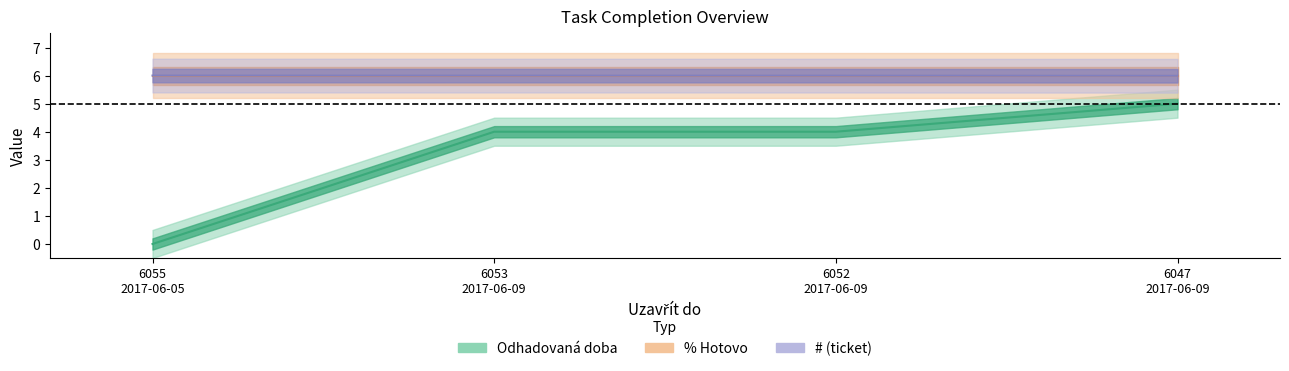

True or false: # (ticket) has a value of 6.0 at 6055 2017-06-05.

True